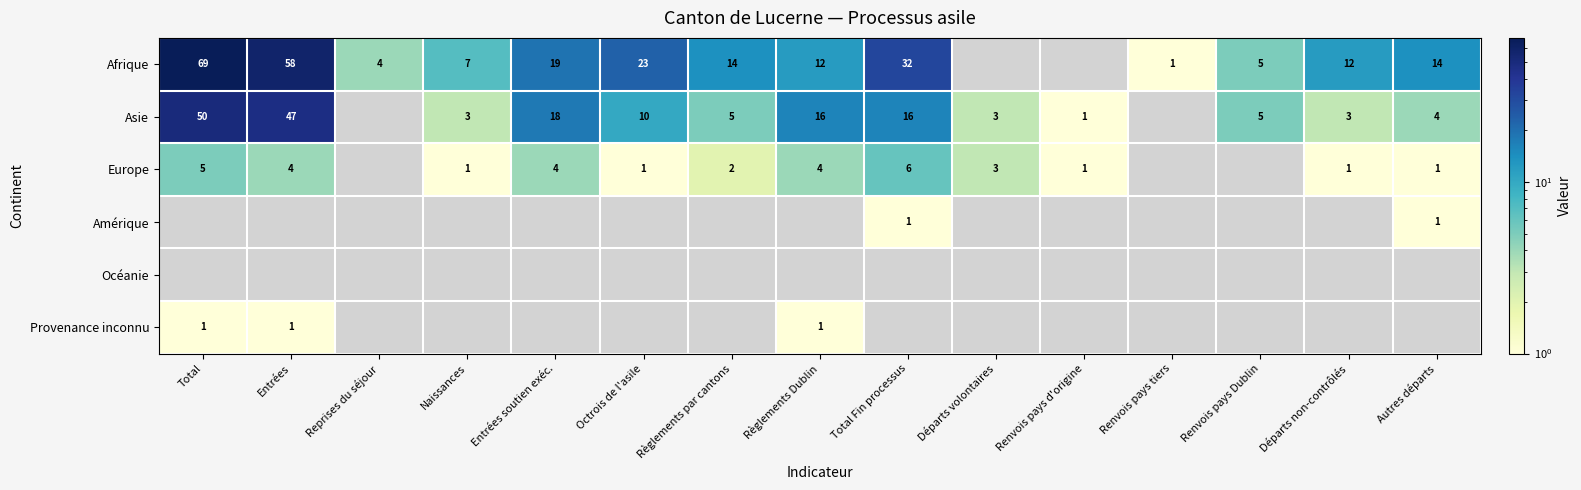

At how many categories does at least one series exceed 12?

8